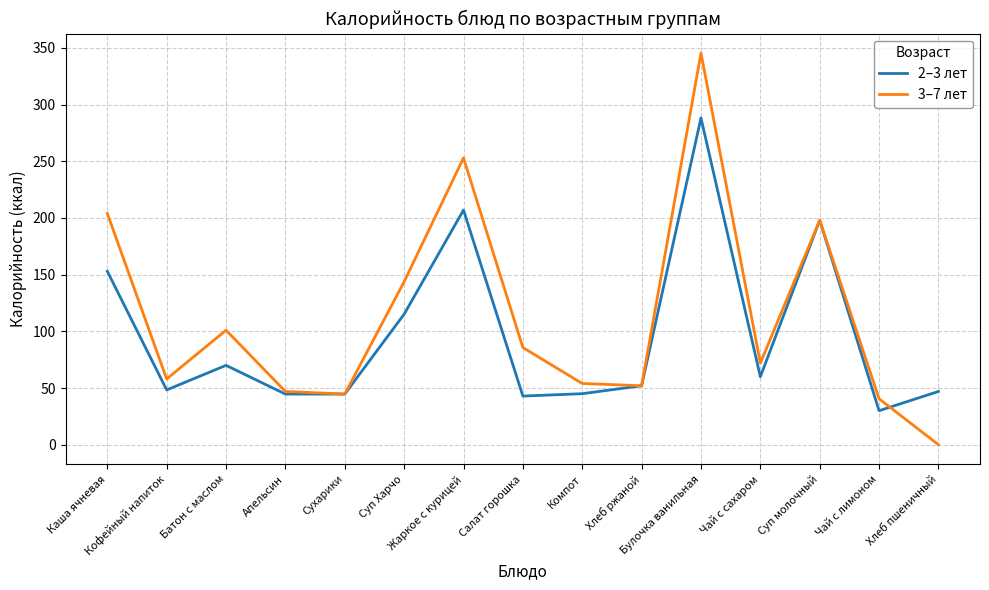

Is it true that 2–3 лет equals 100.0 at Чай с сахаром?

False